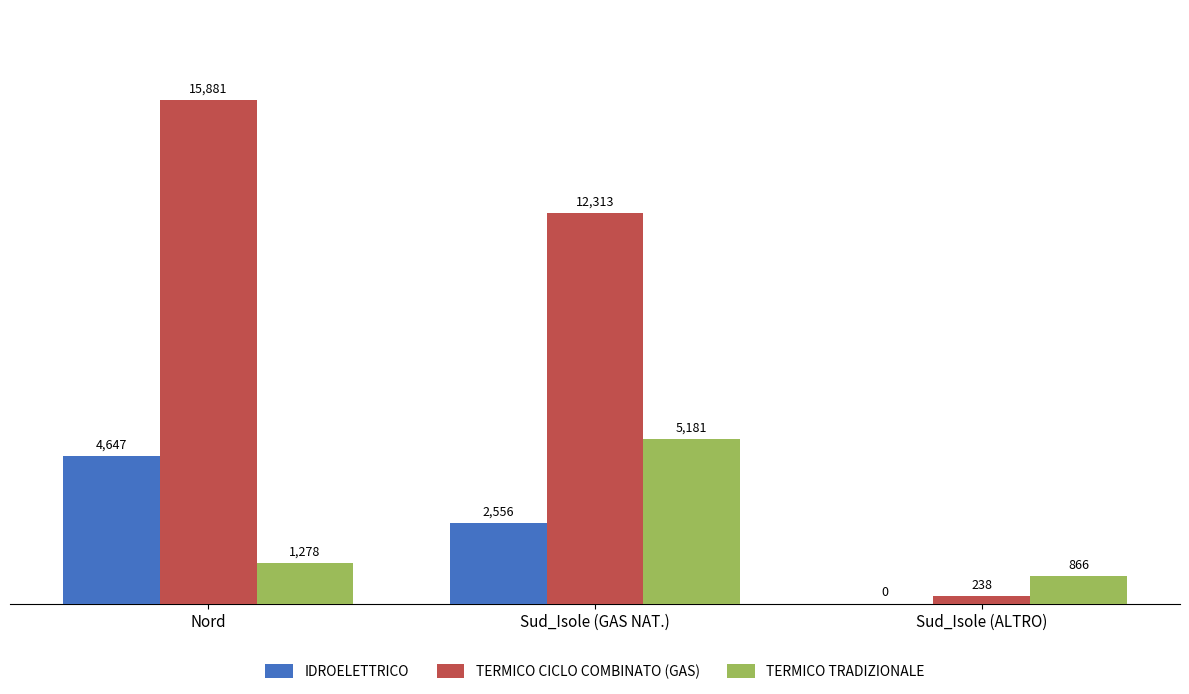

What is the sum of the IDROELETTRICO values at Sud_Isole (ALTRO) and Nord?

4647.0